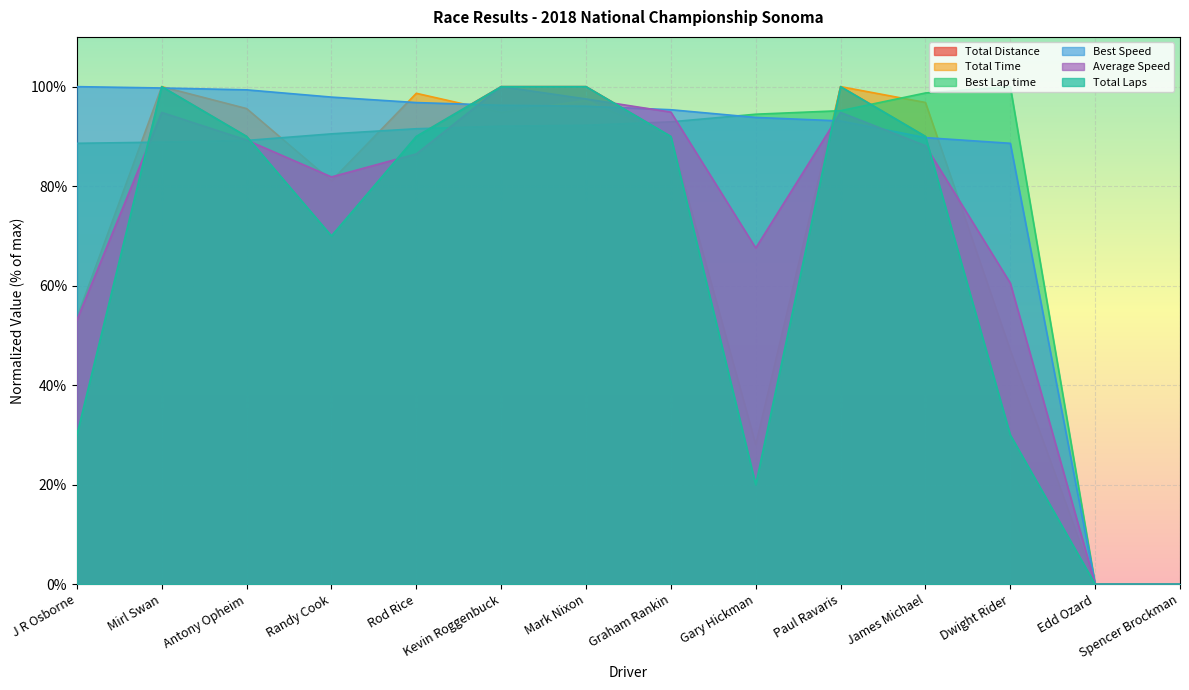

What position from the left is Dwight Rider?

12